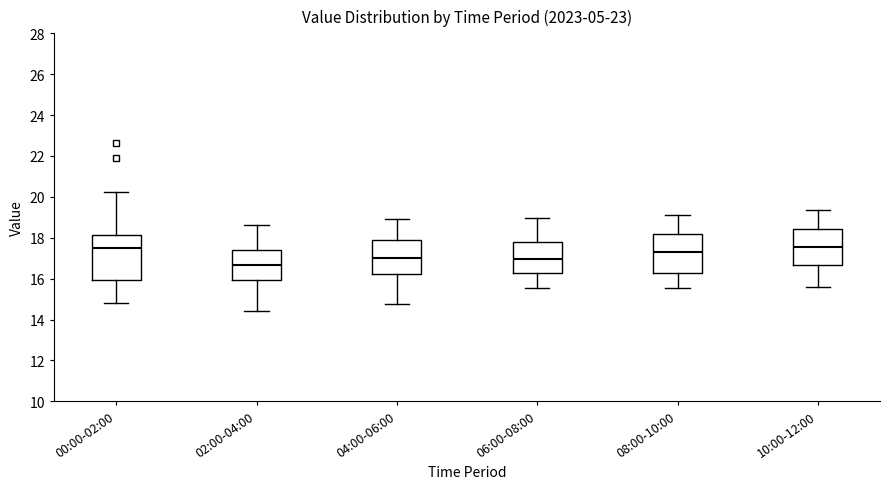

Reading left to right, transcribe this box plot: for each box, give where its median line is, the range the box spans, and where its two whiskers end, as read against the y-axis. The values are not printed on the chart, so give them approximately, as read against the axis.

00:00-02:00: median 17.6, box 16.0 to 18.2, whiskers 14.8 to 20.2
02:00-04:00: median 16.6, box 16.0 to 17.4, whiskers 14.4 to 18.6
04:00-06:00: median 17.0, box 16.2 to 18.0, whiskers 14.8 to 19.0
06:00-08:00: median 17.0, box 16.2 to 17.8, whiskers 15.6 to 19.0
08:00-10:00: median 17.4, box 16.2 to 18.2, whiskers 15.6 to 19.2
10:00-12:00: median 17.6, box 16.6 to 18.4, whiskers 15.6 to 19.4